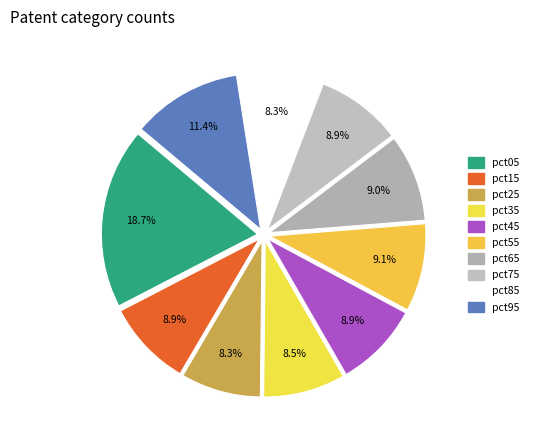

True or false: pct05 accounts for 5% of the total.

False